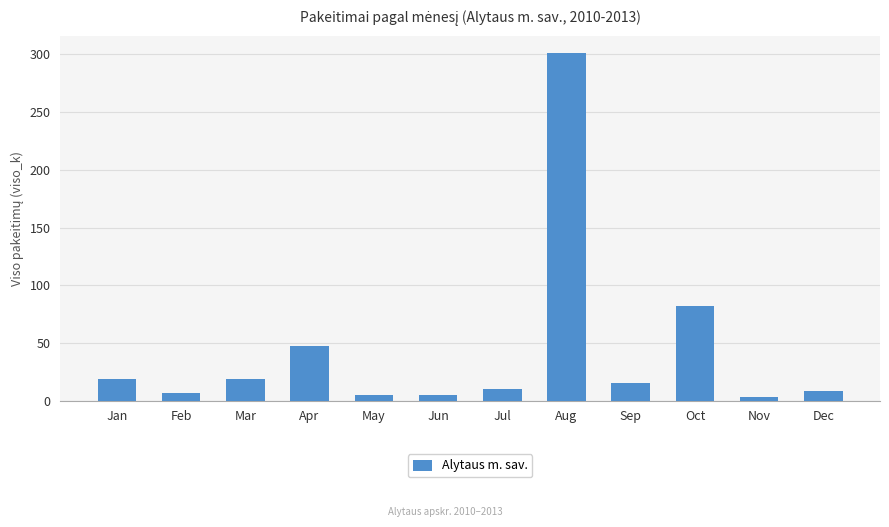

How many data points are less than 15?

6